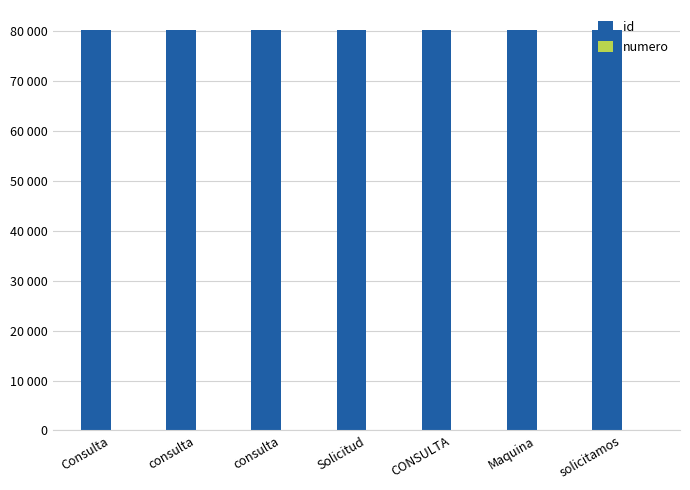

What is the minimum value for numero?

1